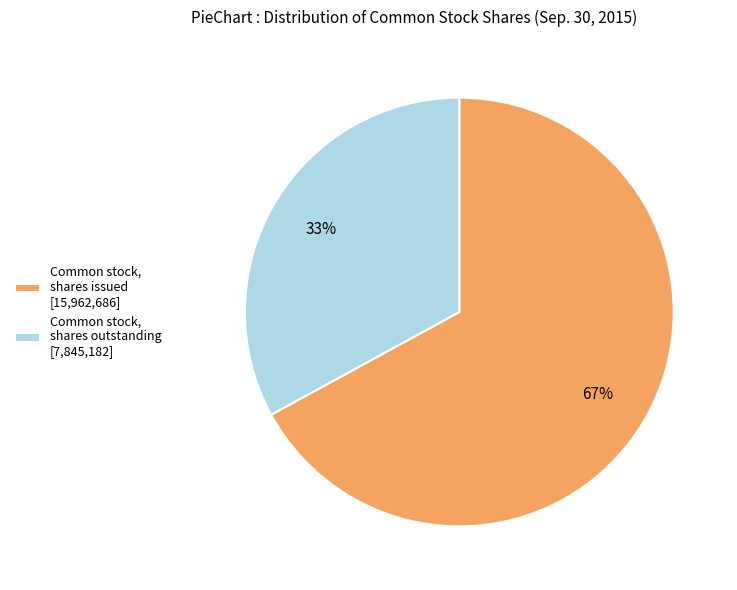

To the nearest percent, what portion does Common stock, shares issued represent?

67%